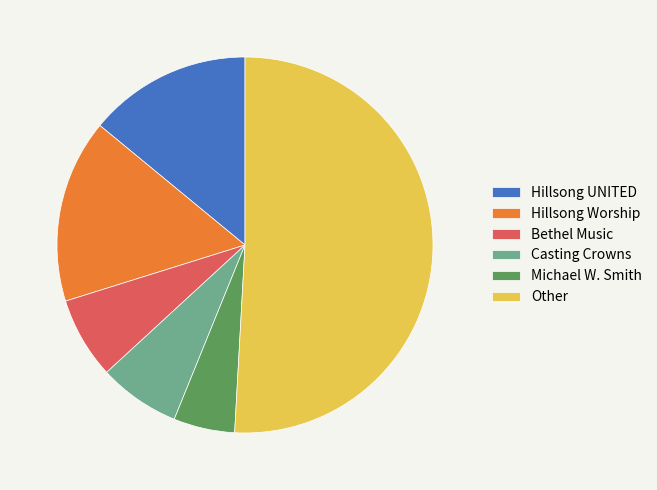

True or false: Michael W. Smith accounts for 5% of the total.

True